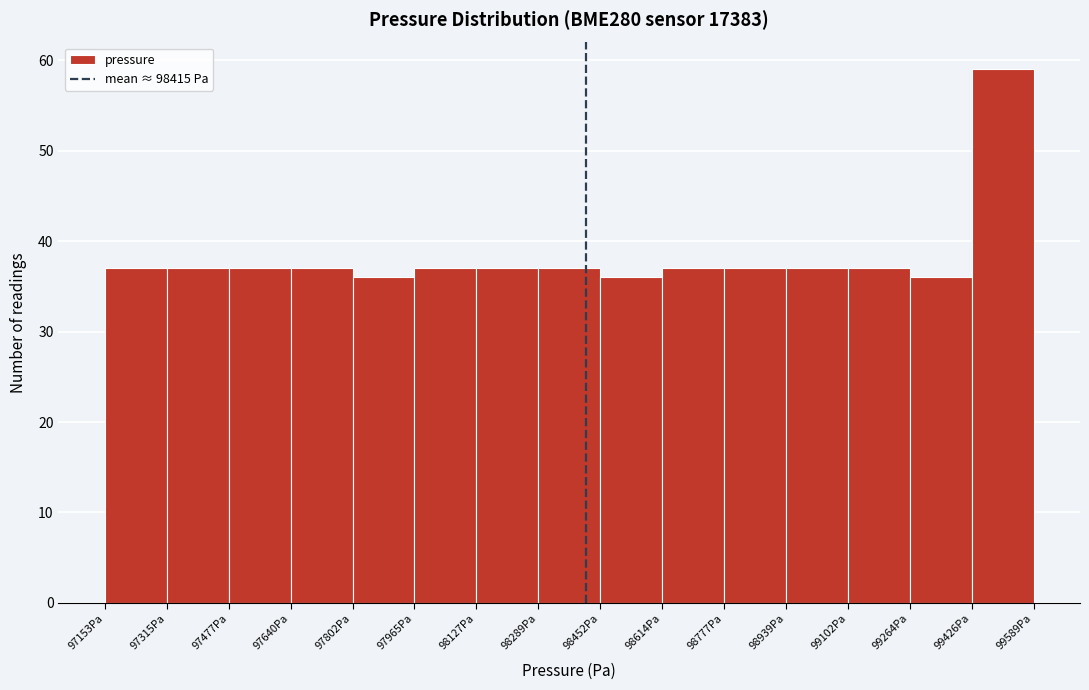

Reading left to right, list every bar in this chart as the range it spans on the x-axis followed by its height. Neither the bar edges nor the heights are printed on the chart, so give them approximately, as read against the axes.

97160 to 97320: 37
97320 to 97480: 37
97480 to 97640: 37
97640 to 97800: 37
97800 to 97960: 36
97960 to 98120: 37
98120 to 98280: 37
98280 to 98460: 37
98460 to 98620: 36
98620 to 98780: 37
98780 to 98940: 37
98940 to 99100: 37
99100 to 99260: 37
99260 to 99420: 36
99420 to 99580: 59